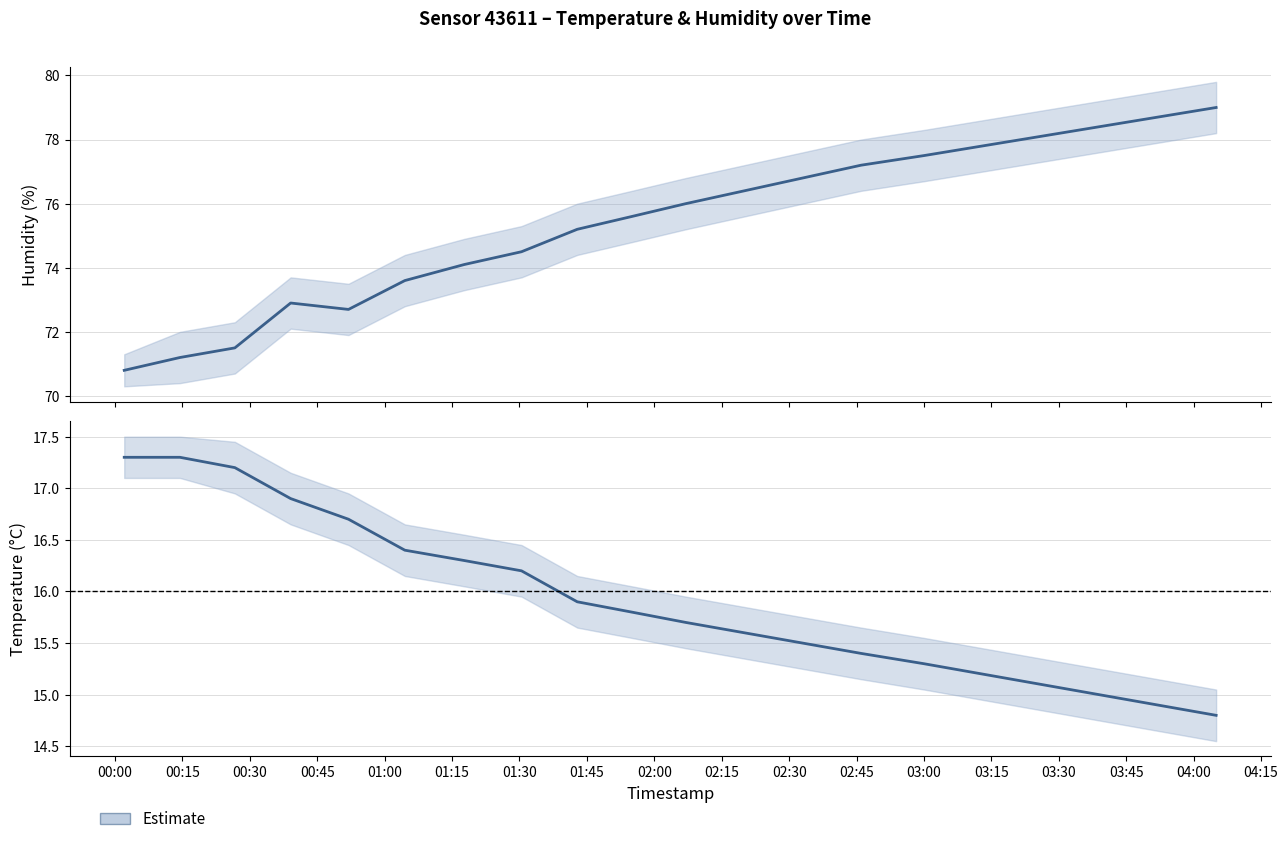

What is the label of the 8th point from the right?

03:00